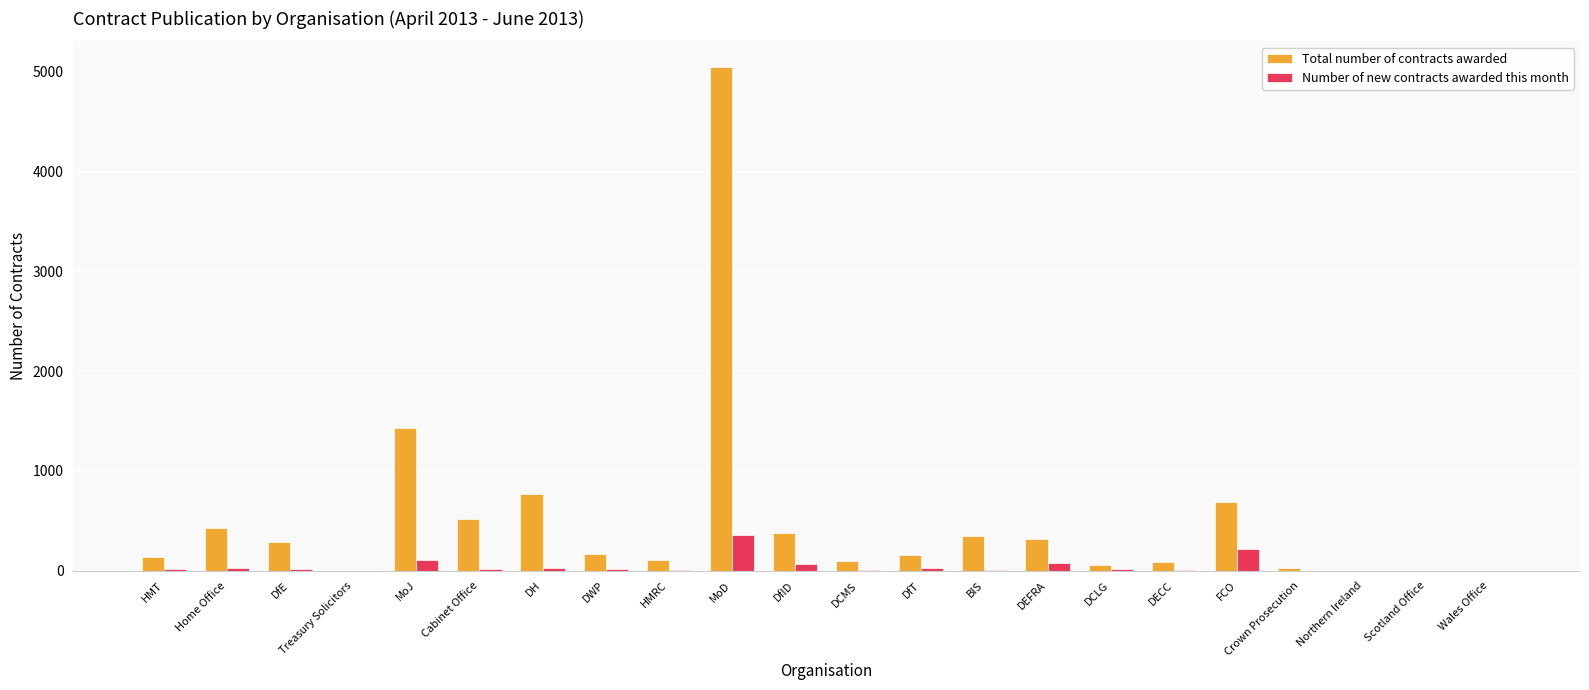

The value of Total number of contracts awarded at DECC is 88. True or false?

True